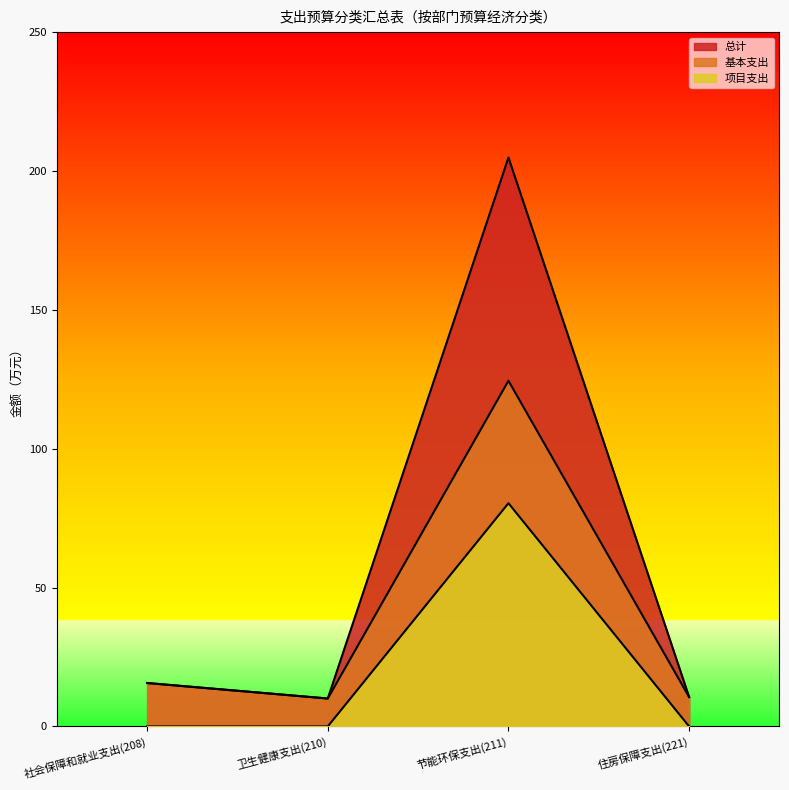

What is the maximum value shown in the chart?

204.8